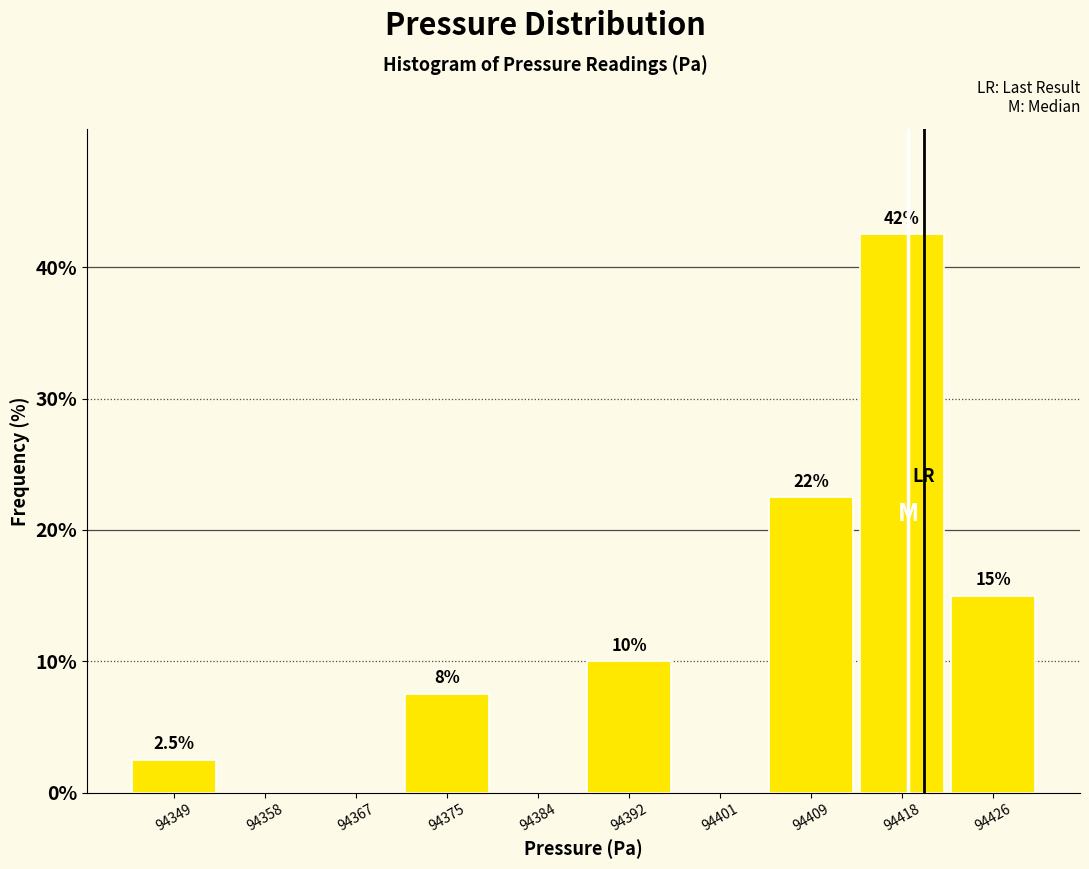

Reading left to right, what are all the values shown in this chart?

94349=2.5	94358=0.0	94367=0.0	94375=7.5	94384=0.0	94392=10.0	94401=0.0	94409=22.5	94418=42.5	94426=15.0